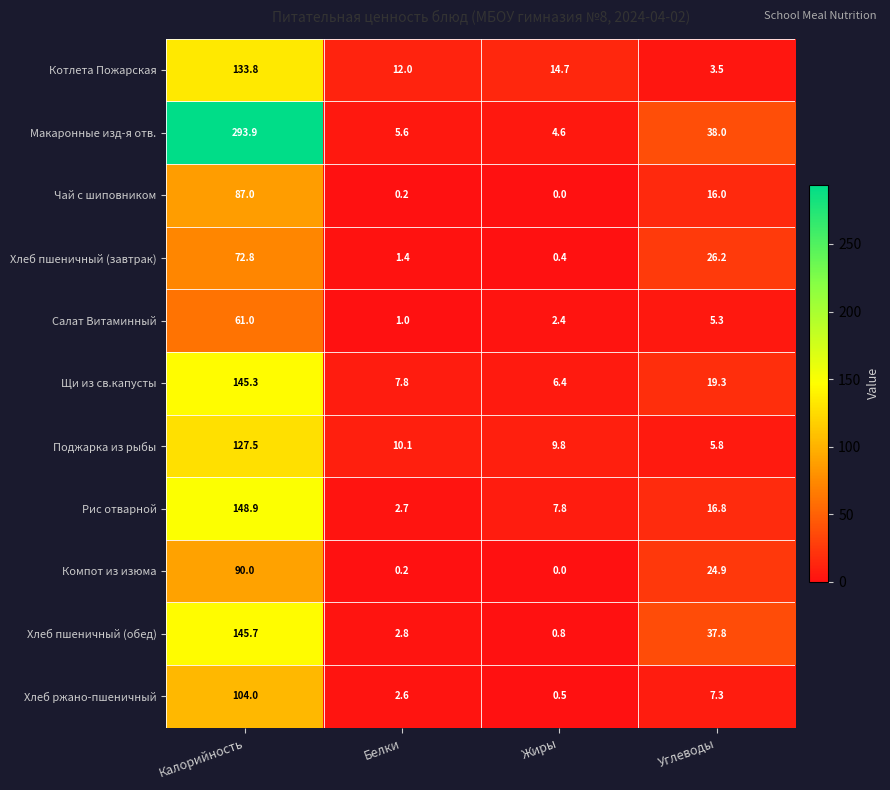

The Хлеб пшеничный (завтрак) series shows 0.4 at Жиры. True or false?

True